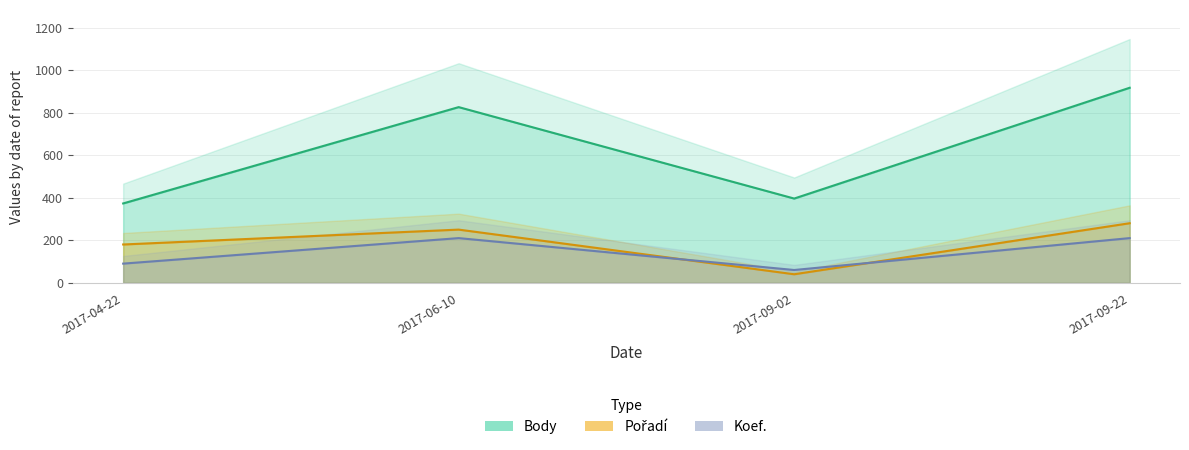

True or false: Koef. has more than 1 points higher than both neighbors.

False